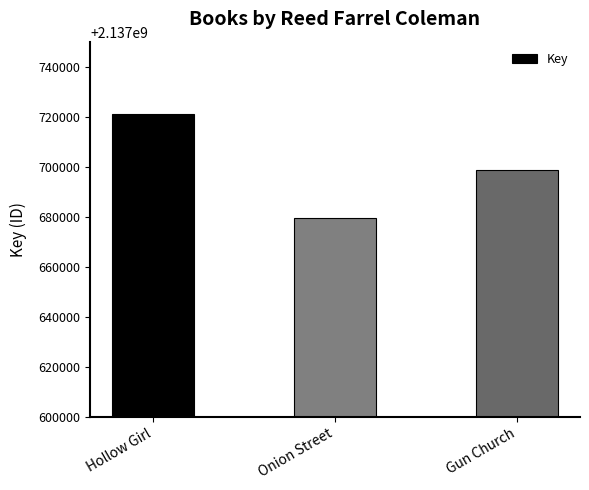

Reading left to right, what are all the values shown in this chart?

Hollow Girl=2137720984	Onion Street=2137679662	Gun Church=2137698735